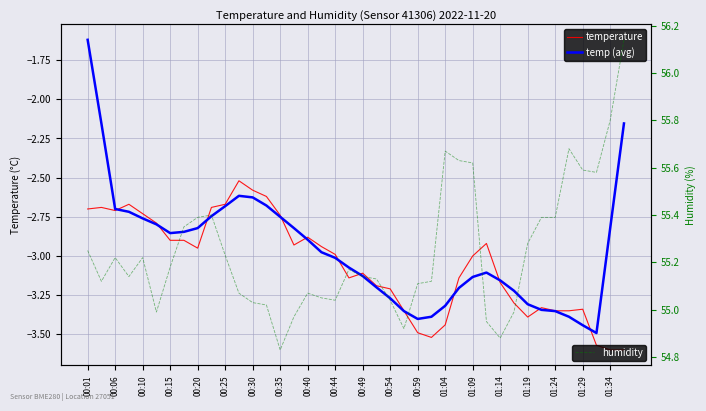

Which series has the largest range (max minus min)?

temp (avg)